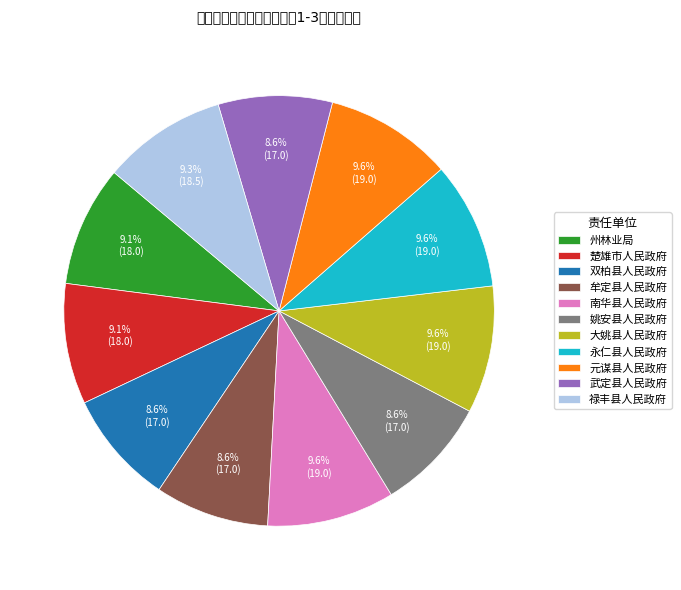

To the nearest percent, what percentage of the pie is 姚安县人民政府?

9%